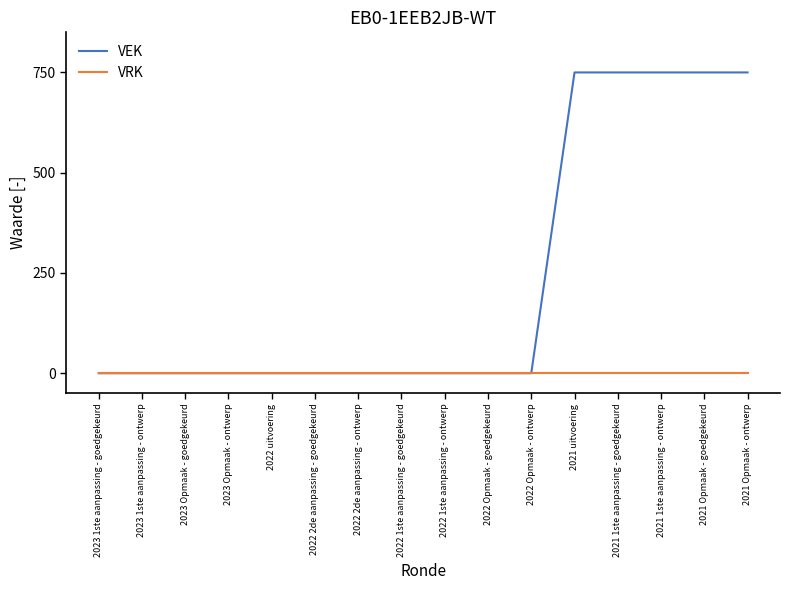

List the series in order of their peak value, lowest first.

VRK, VEK